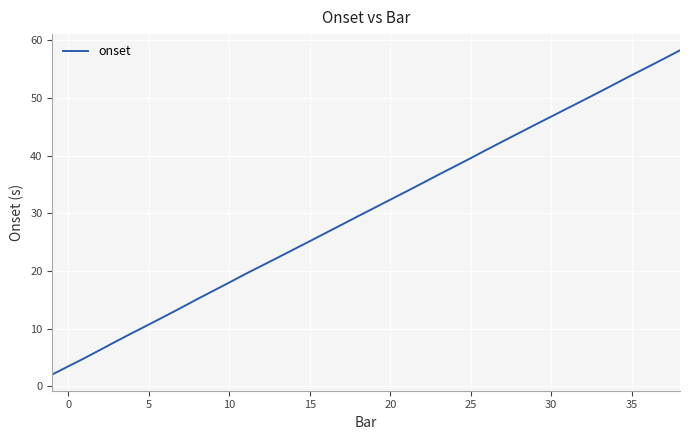

What is the sum of all values?

1207.9